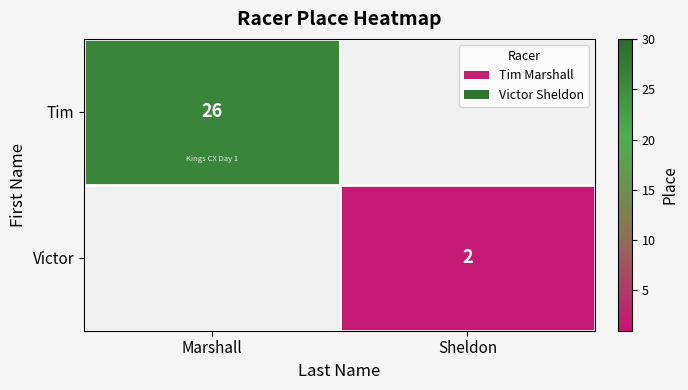

The Tim series shows 13 at Marshall. True or false?

False